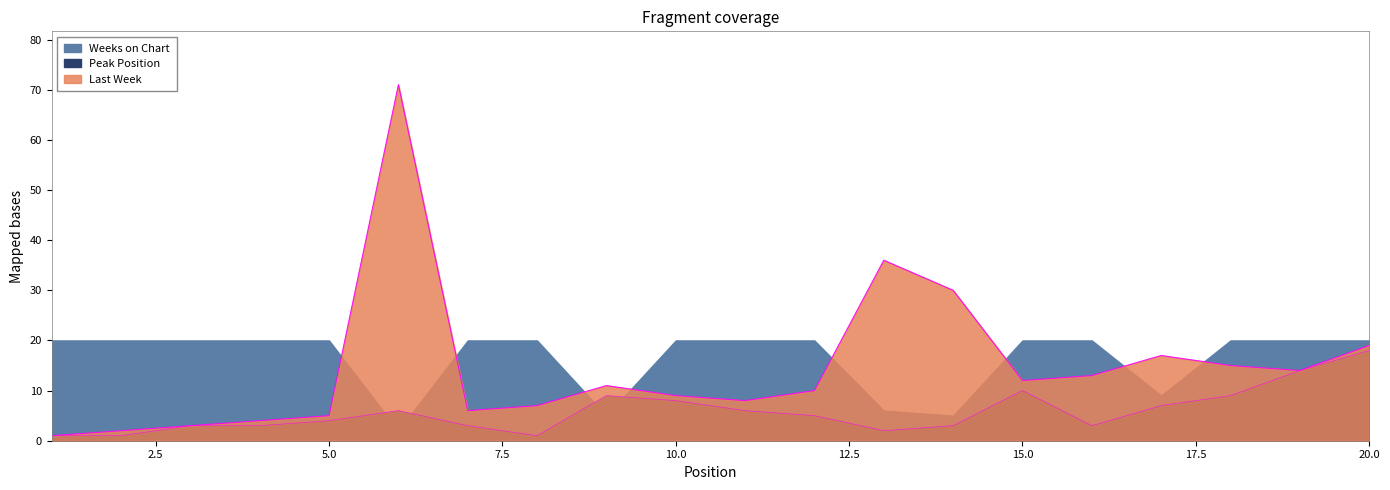

Is the value of Last Week at 8 greater than the value of Peak Position at 2?

Yes